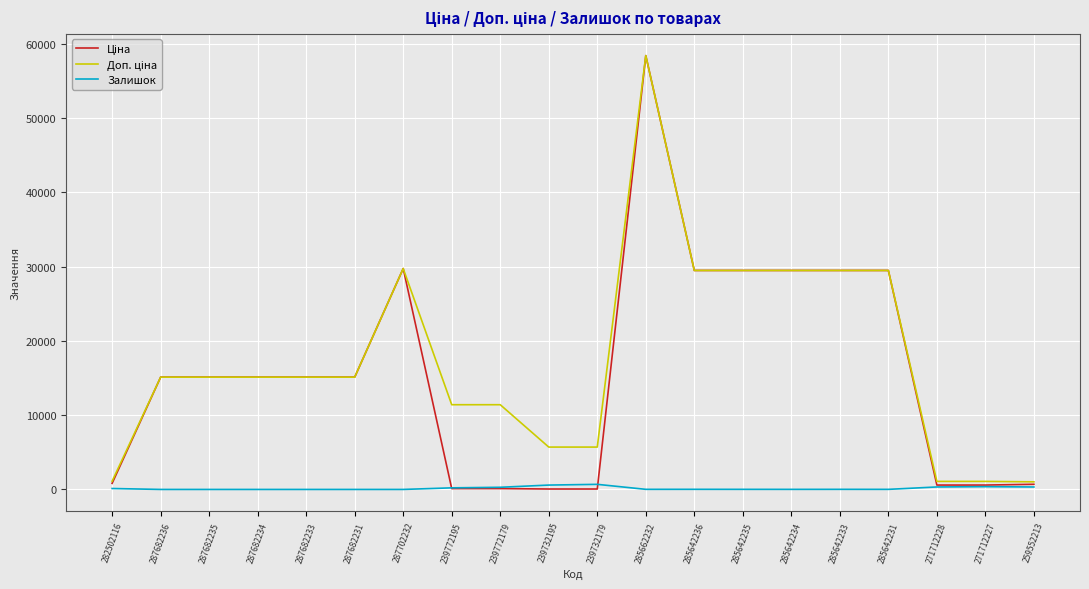

What is the spread (max minus min) of values at 287682235?

15120.0